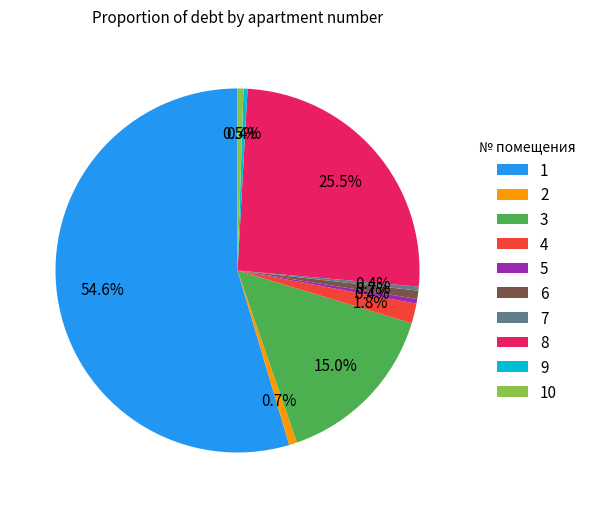

Which has a higher value, 8 or 1?

1